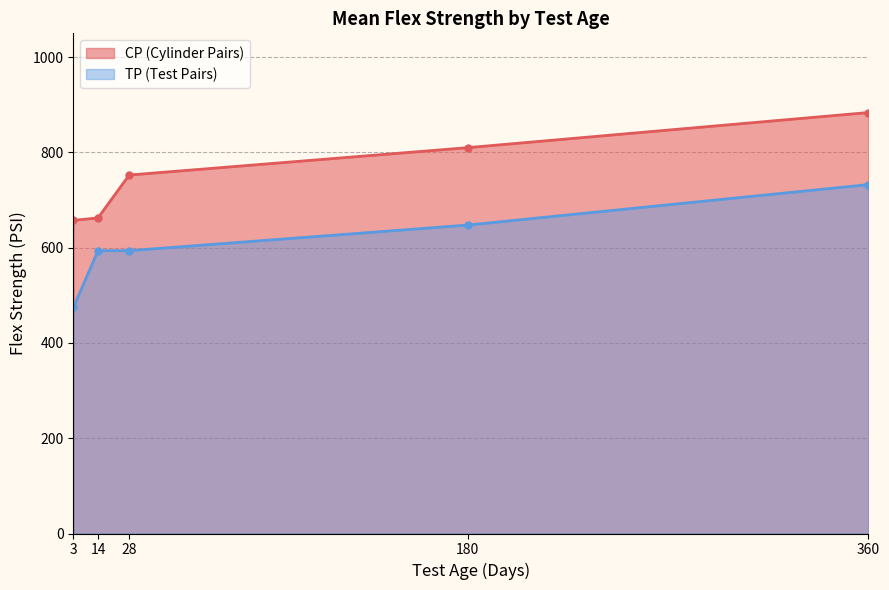

At how many categories does at least one series exceed 512?

5